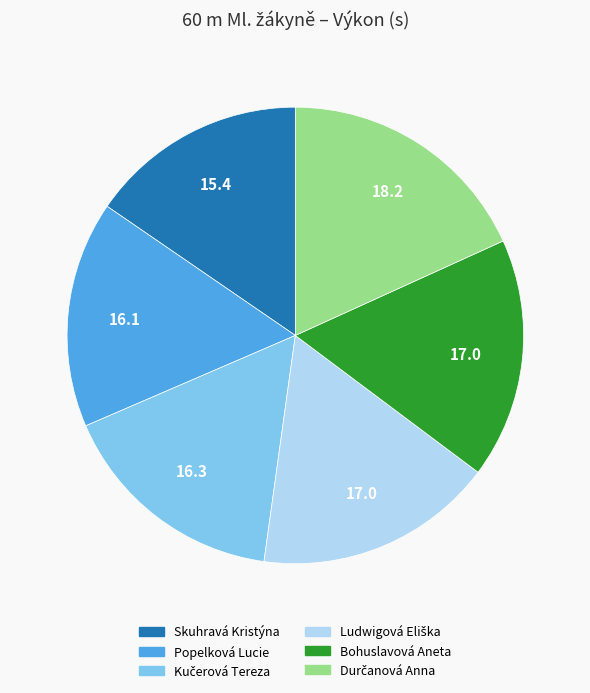

The Skuhravá Kristýna slice represents 3% of the pie. True or false?

False